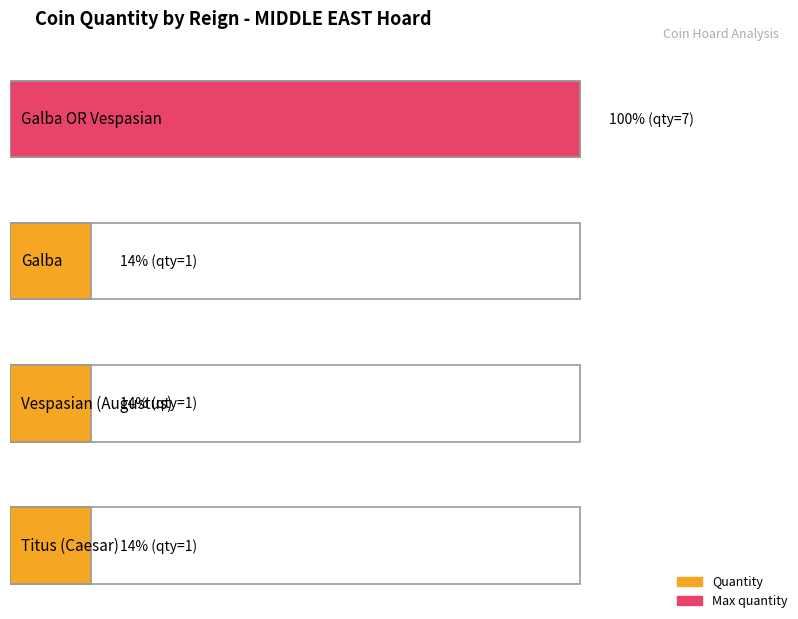

True or false: the data shows 0 at Galba.

False